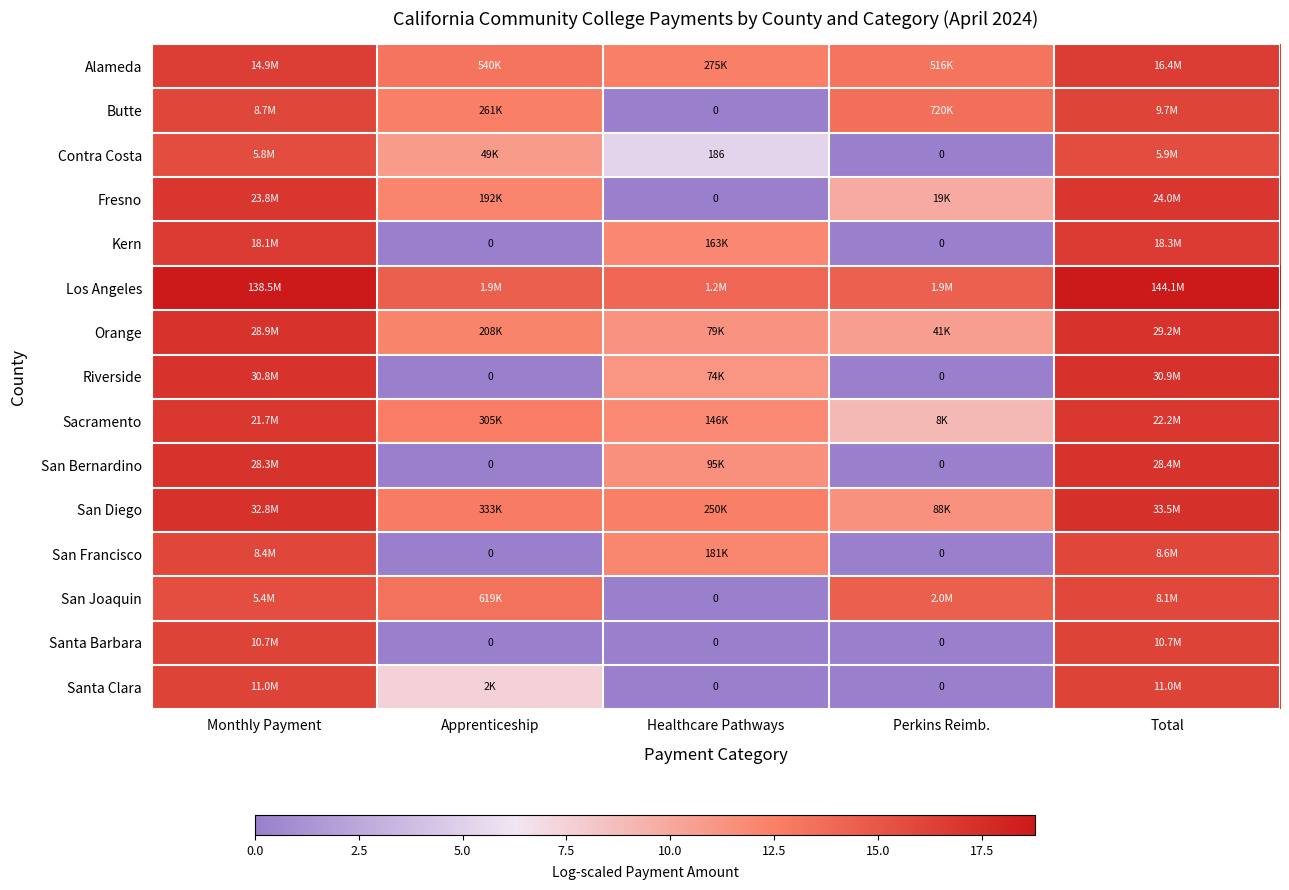

The Butte series shows 25.0 at Monthly Payment. True or false?

False